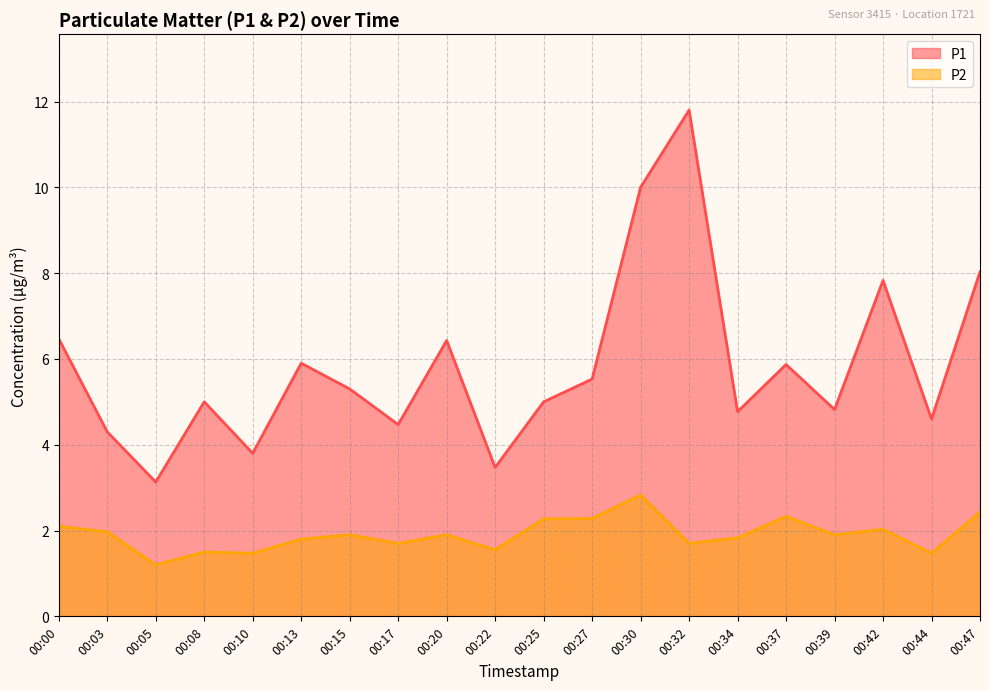

What is the value of the P2 point at the 3rd from the left?

1.2